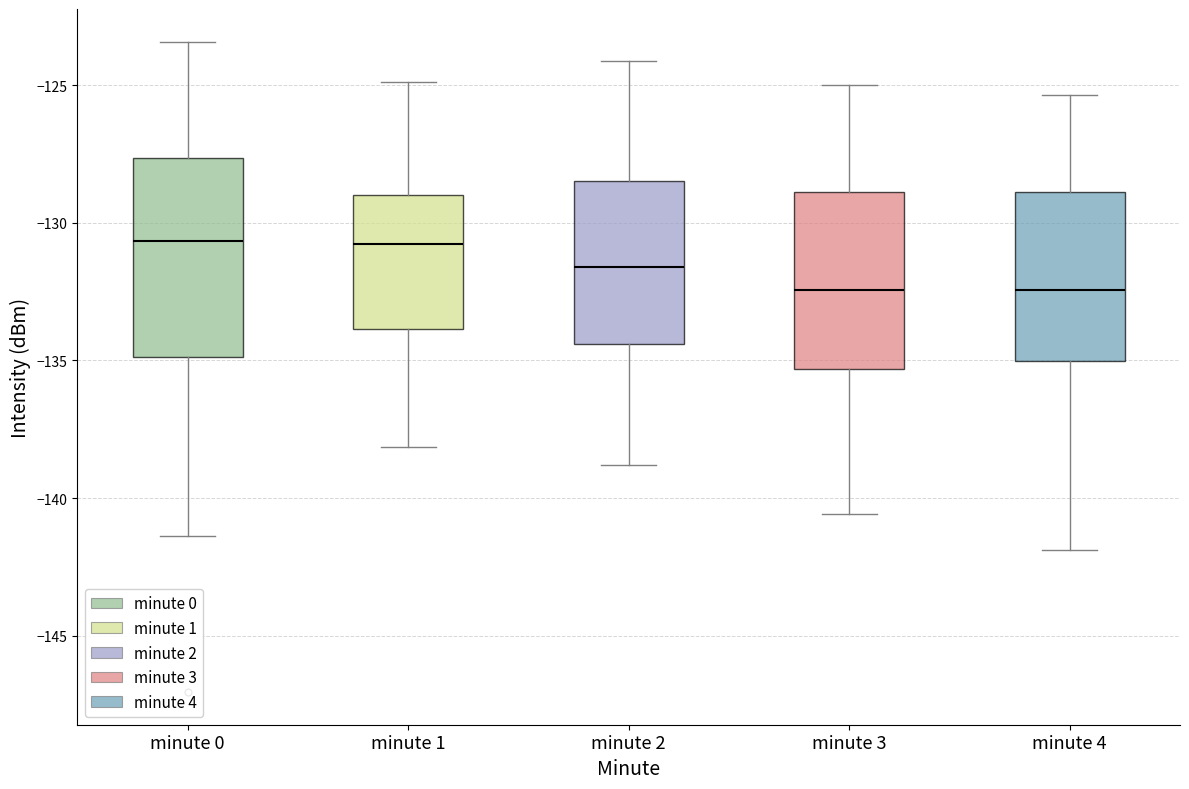

Reading left to right, read every box against the y-axis: the position of its median line, the range the box covers, and the ends of its whiskers. The values are not printed on the chart, so give them approximately, as read against the axis.

minute 0: median -130.5, box -135.0 to -127.5, whiskers -141.5 to -123.5
minute 1: median -131.0, box -134.0 to -129.0, whiskers -138.0 to -125.0
minute 2: median -131.5, box -134.5 to -128.5, whiskers -139.0 to -124.0
minute 3: median -132.5, box -135.5 to -129.0, whiskers -140.5 to -125.0
minute 4: median -132.5, box -135.0 to -129.0, whiskers -142.0 to -125.5